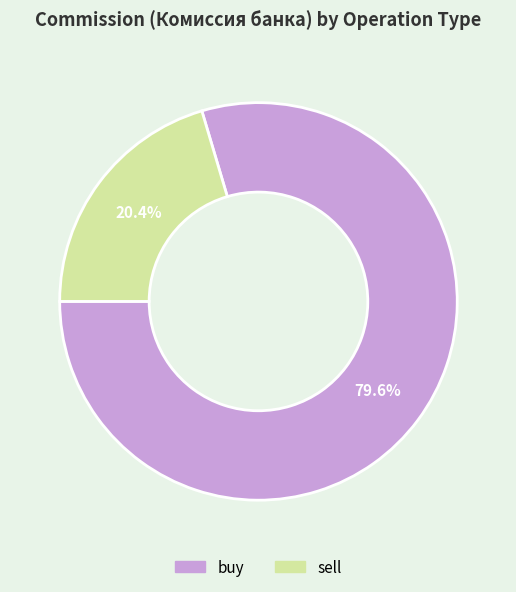

Is there any slice that represents more than half of the pie?

Yes